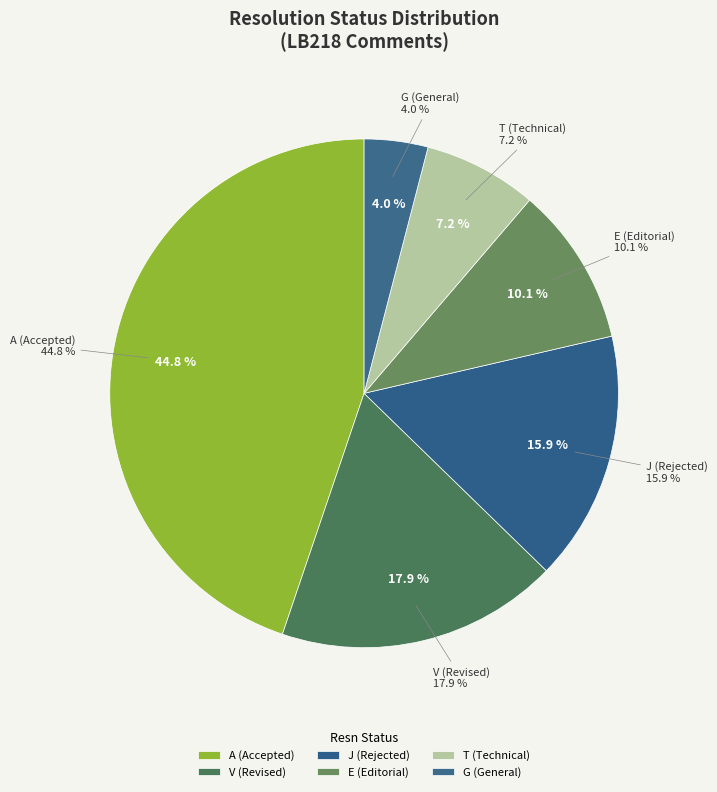

To the nearest percent, what is the difference between the largest and smallest slice percentages?

41%